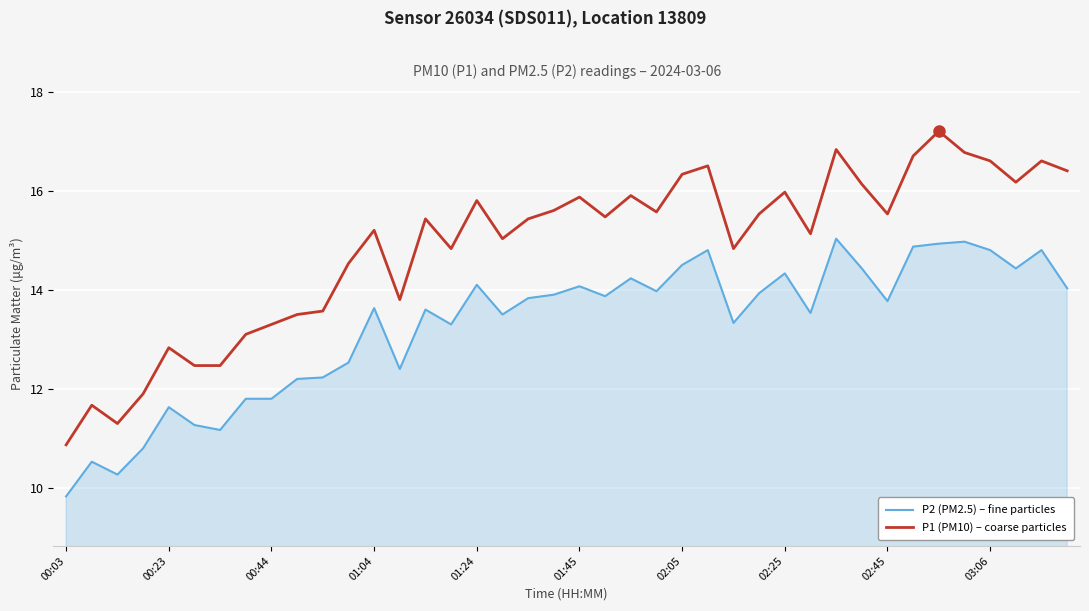

Which series has the largest total across all categories?

P1 (PM10) – coarse particles